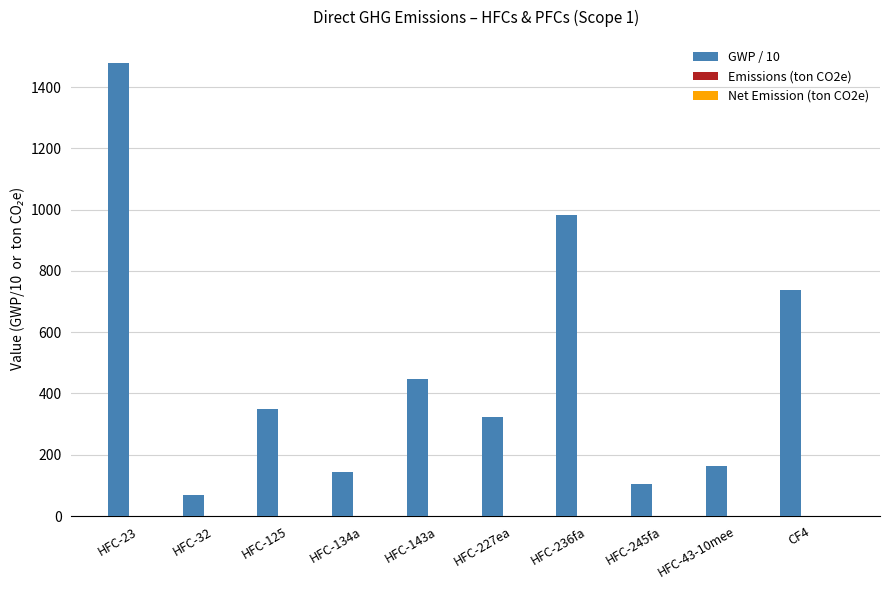

What is the smallest value displayed?

67.5